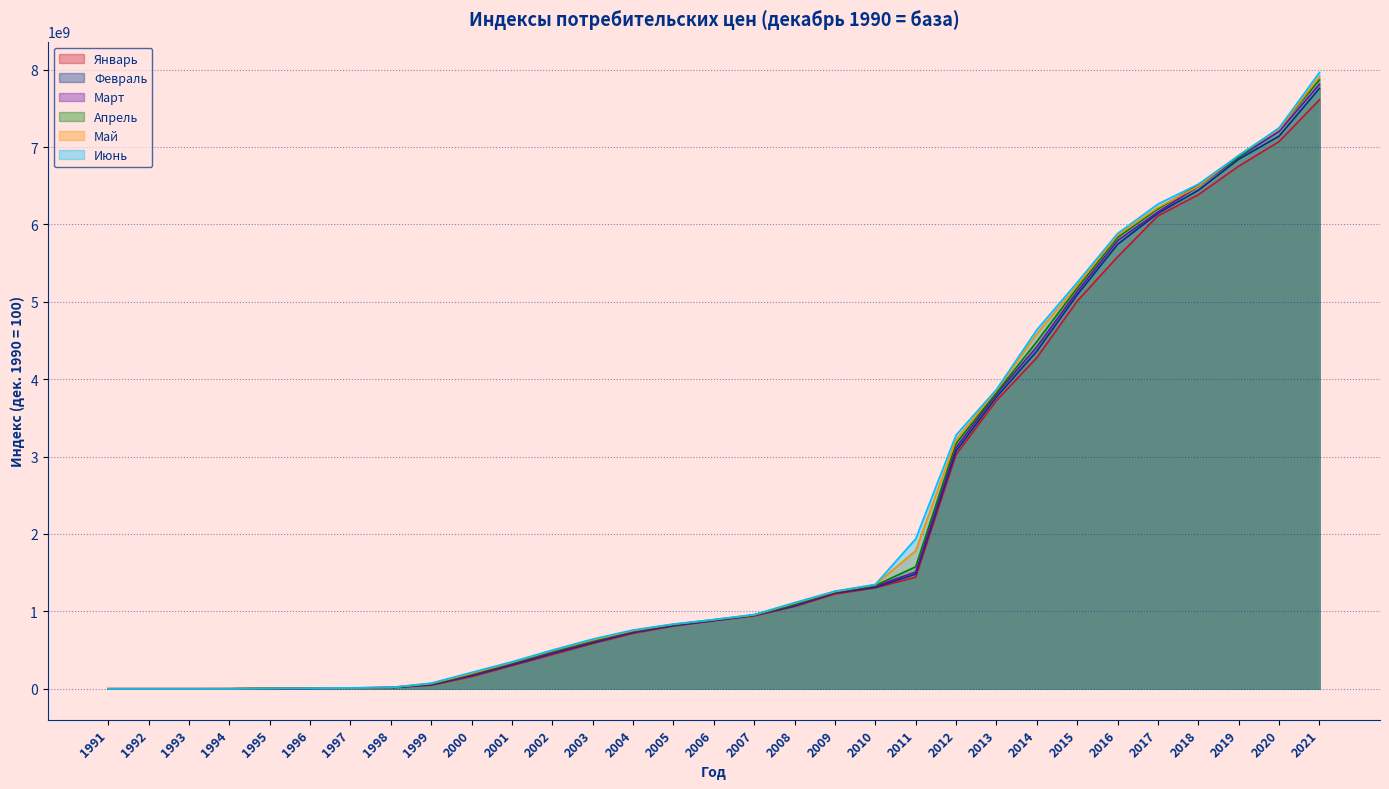

True or false: Май and Март cross at least once.

False